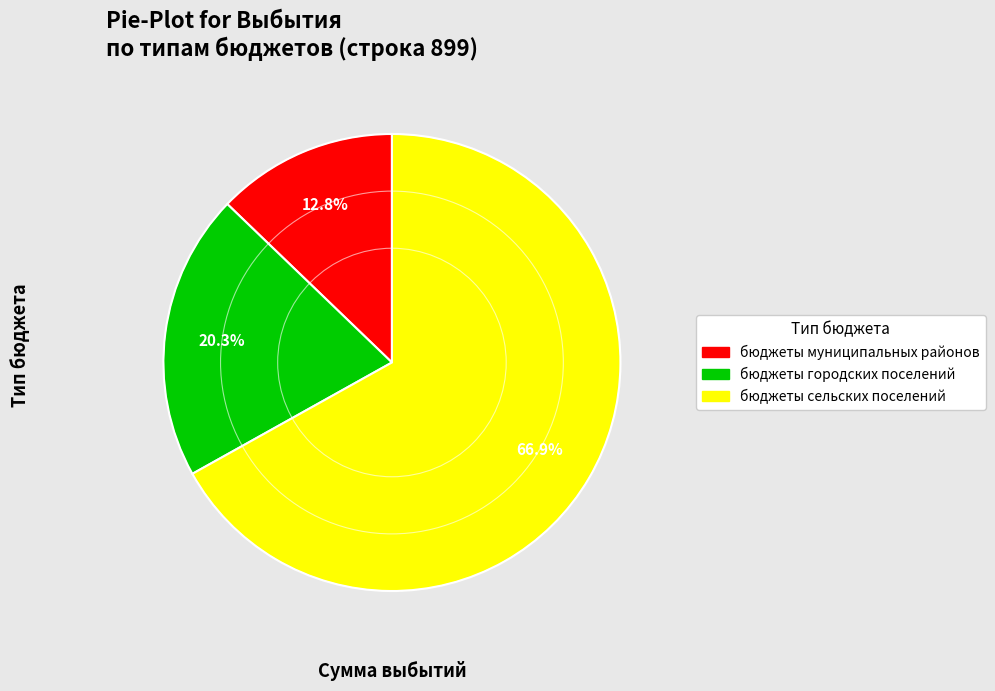

How many segments does this pie chart have?

3